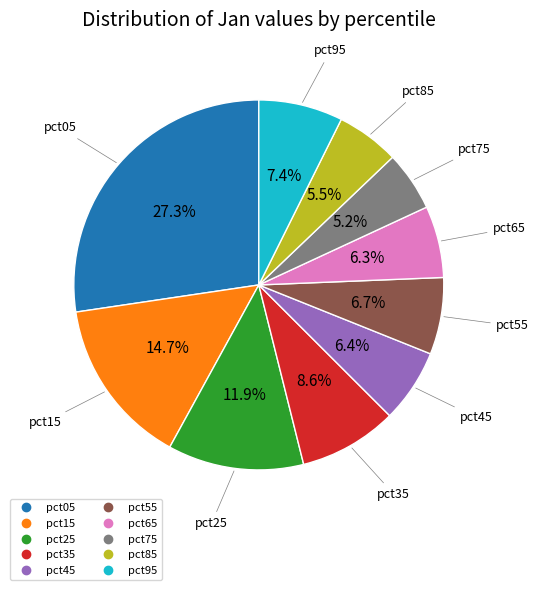

Between pct25 and pct35, which is larger?

pct25